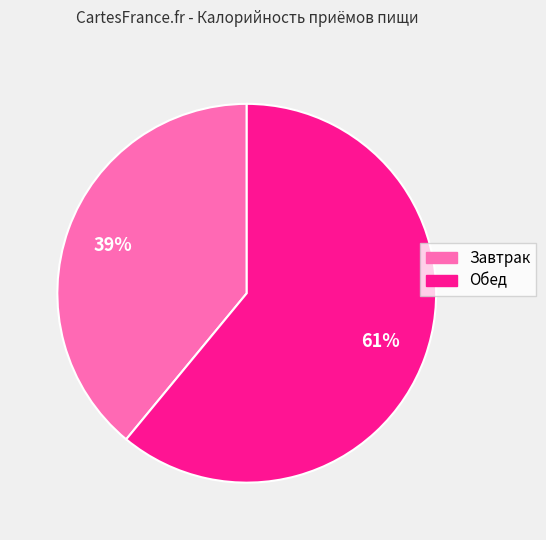

The Обед slice represents 61% of the pie. True or false?

True